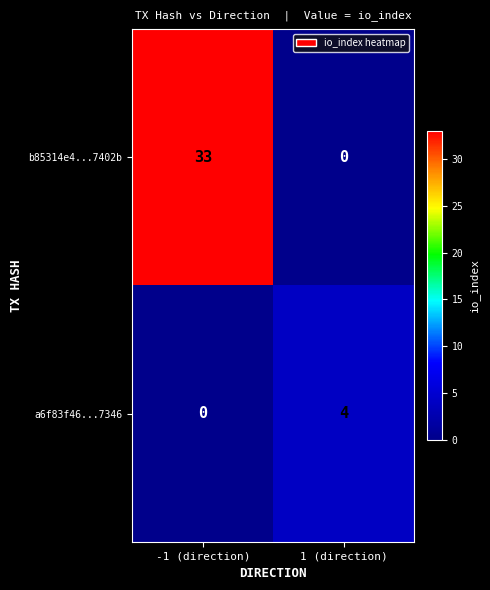

List the series in order of their overall mean, highest first.

b85314e4...7402b, a6f83f46...7346